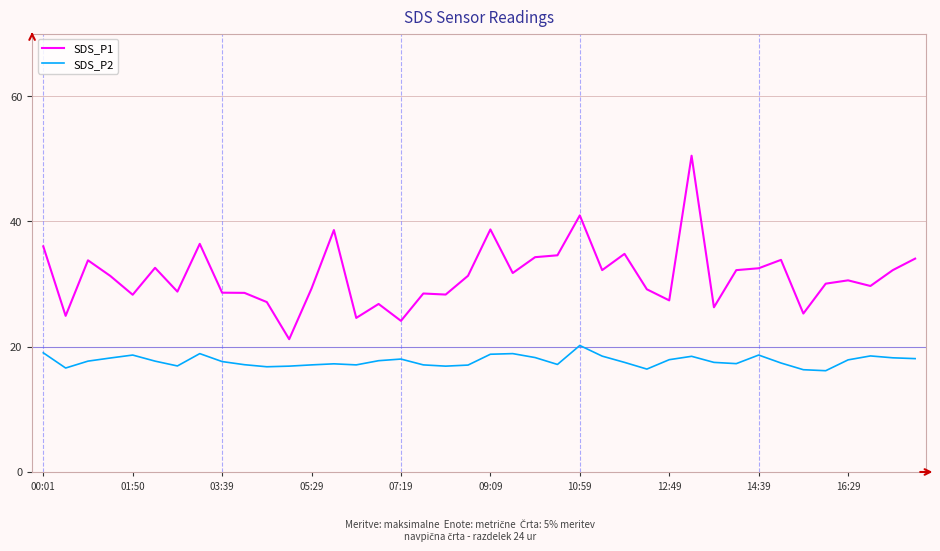

True or false: SDS_P2 and SDS_P1 cross at least once.

False